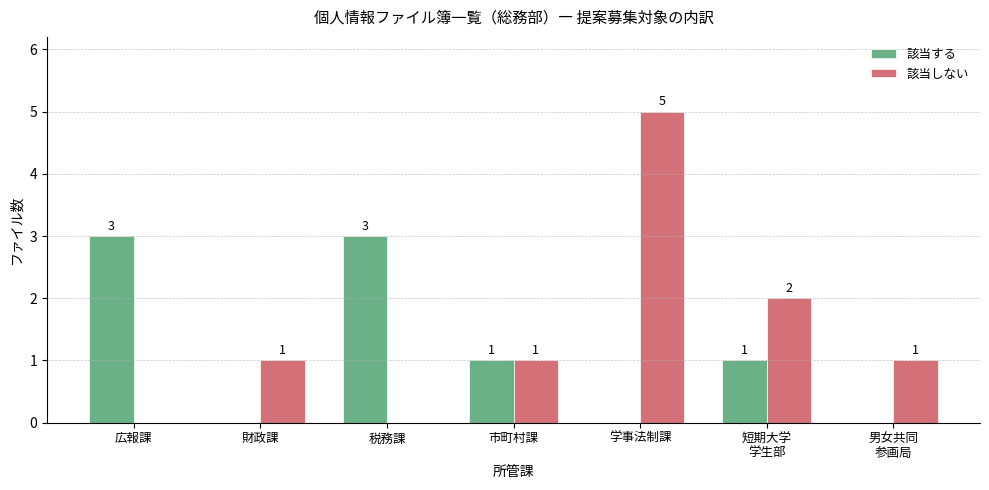

The value of 該当する at 市町村課 is 0. True or false?

False